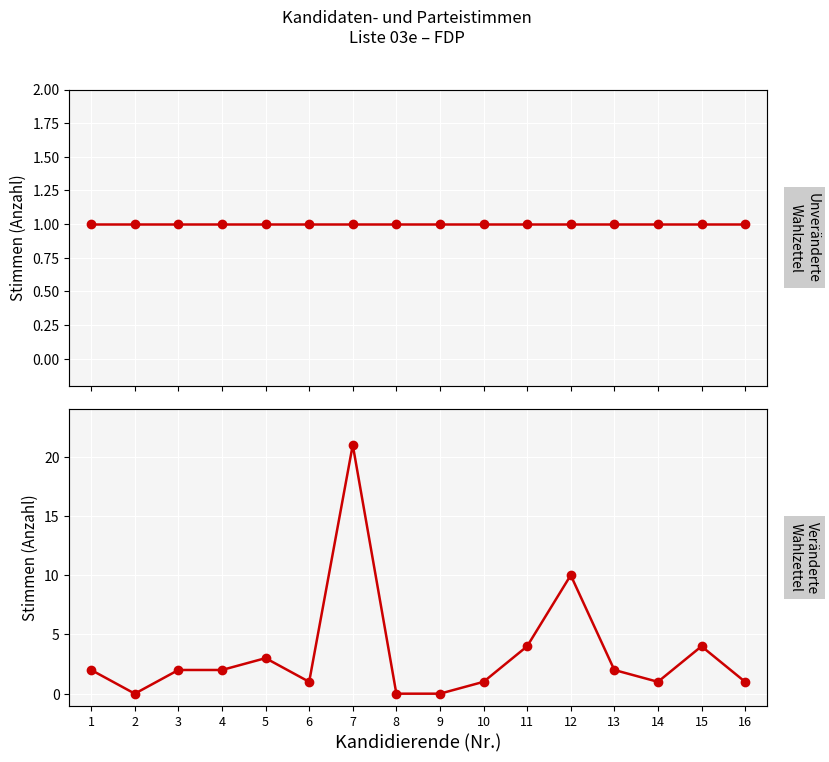

How many positive values does the Veränderte Wahlzettel series have?

13